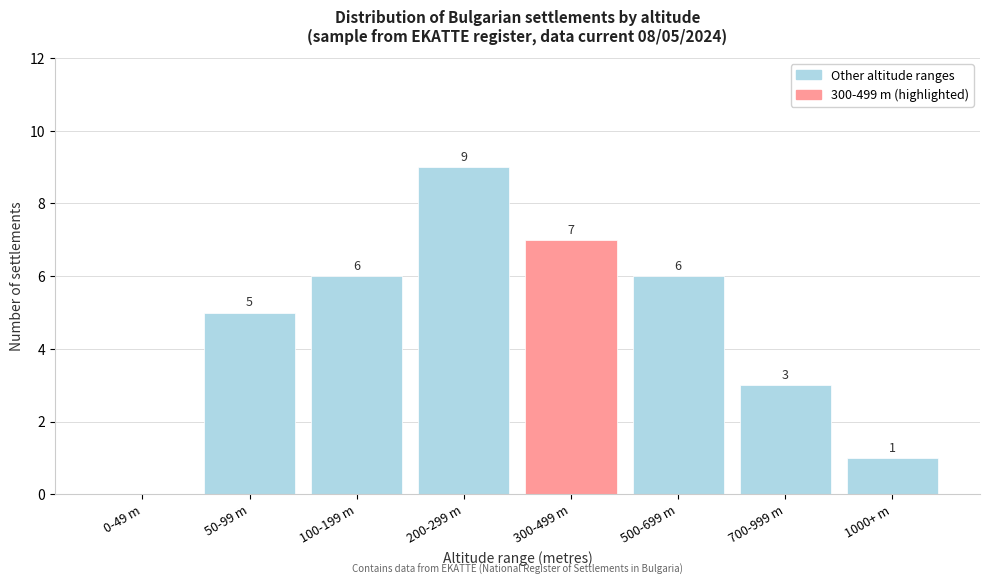

Reading right to left, extract all data points from this chart.

1000+ m=1	700-999 m=3	500-699 m=6	300-499 m=7	200-299 m=9	100-199 m=6	50-99 m=5	0-49 m=0